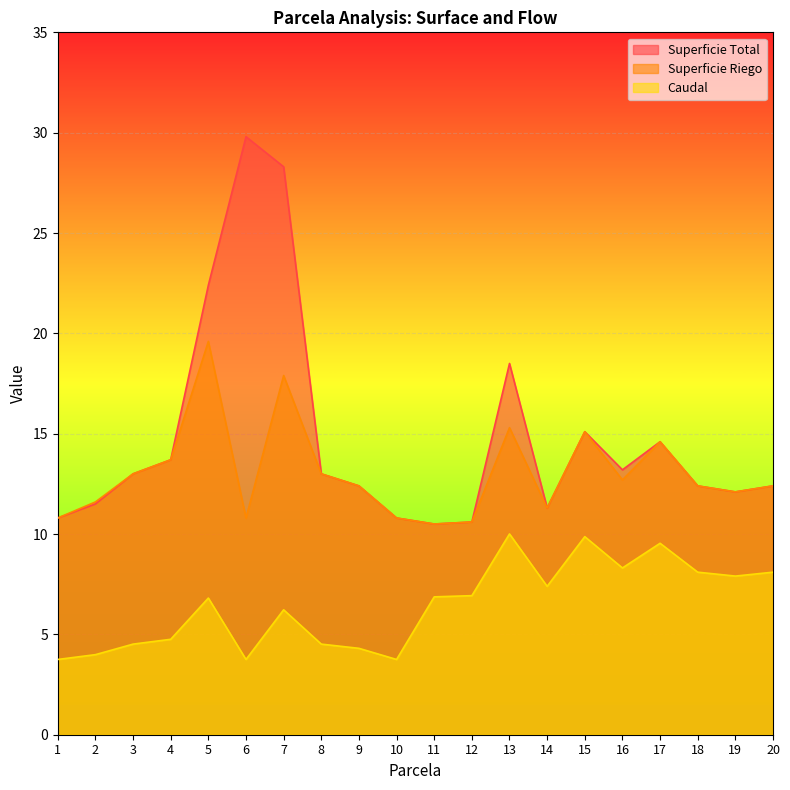

At which category does Caudal reach its first local peak?

5